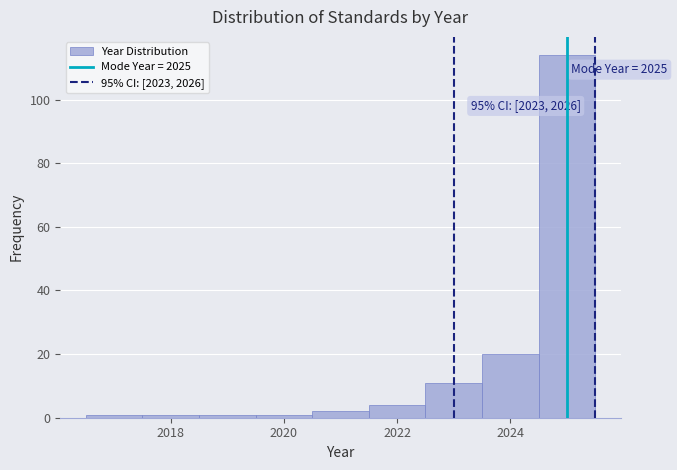

Which range on the x-axis has the tallest bar?

2024.5 to 2025.5